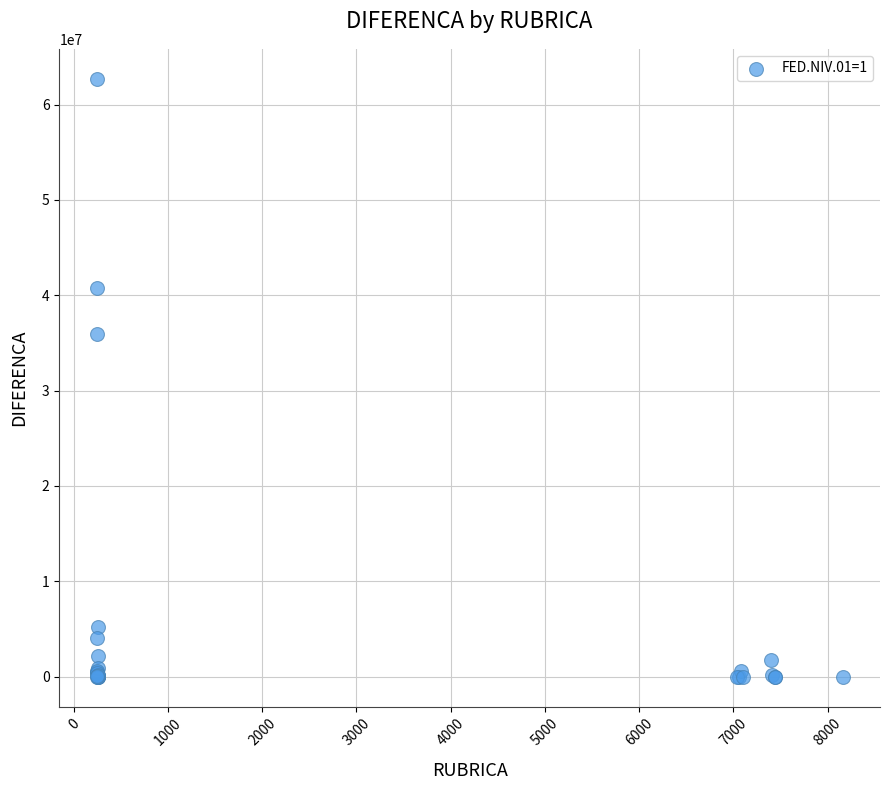

What Y value in the scatter plot is closest to 31354279?

35985690.6